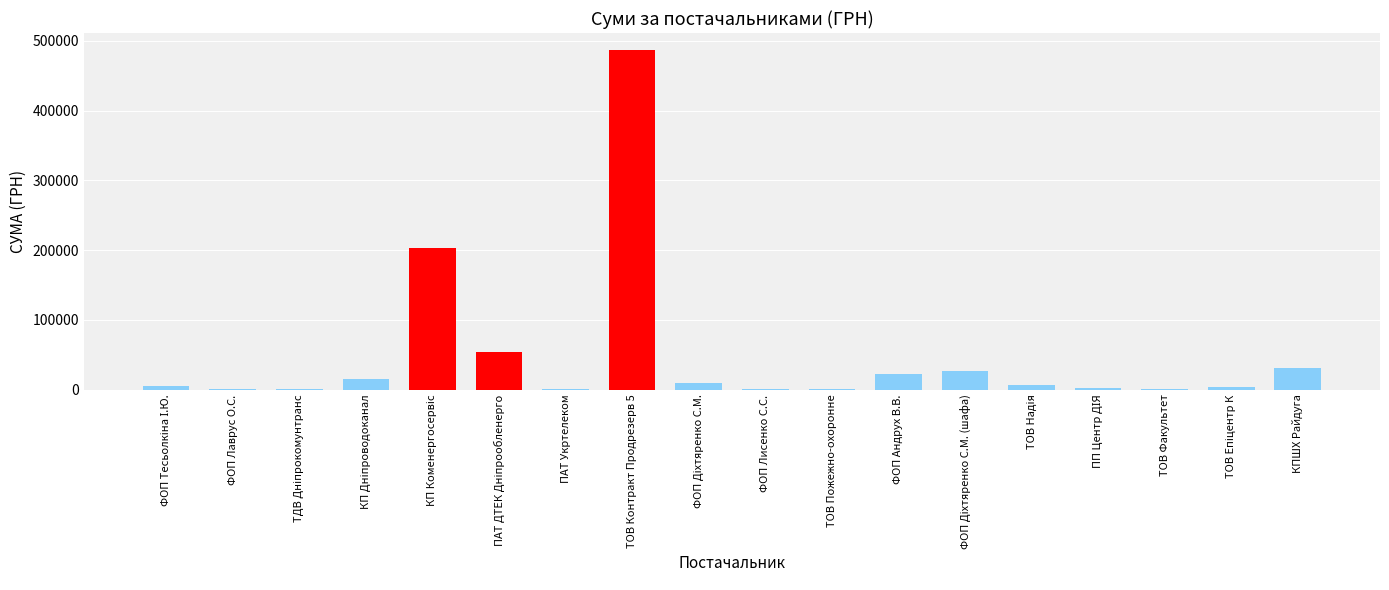

What is the sum of all values?

870316.1